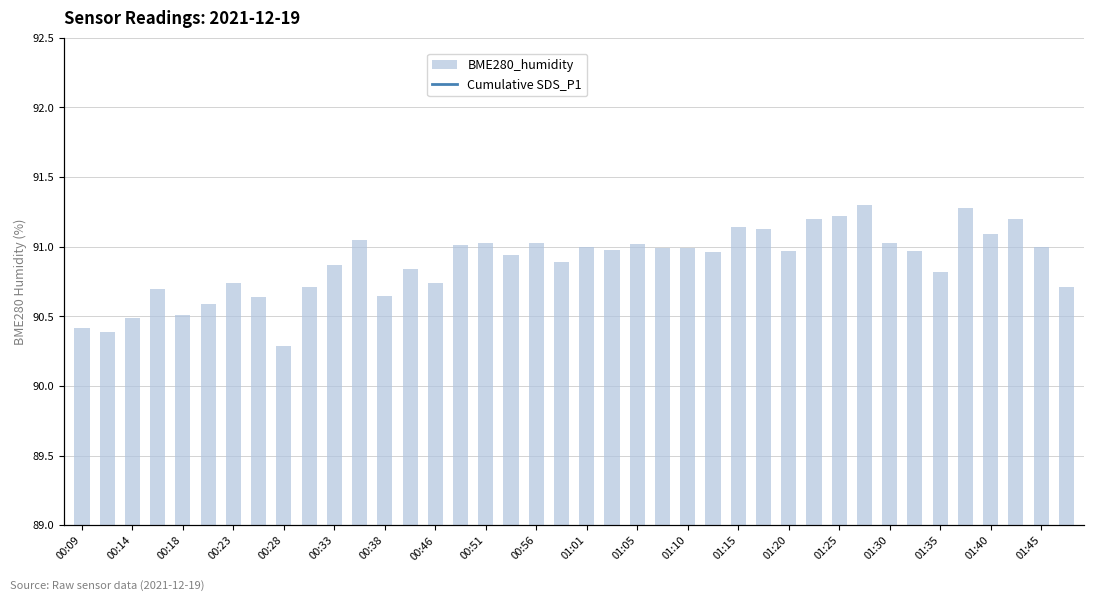

Between 01:20 and 00:46, which is larger?

01:20